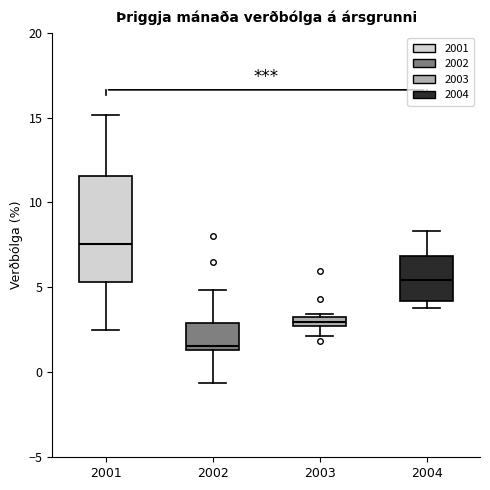

Which box's median line is the lowest?

2002